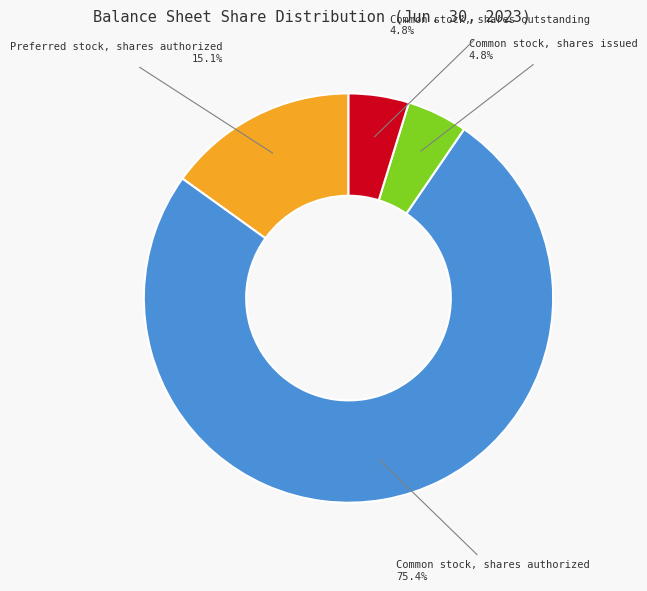

Between Preferred stock, shares authorized and Common stock, shares issued, which is larger?

Preferred stock, shares authorized